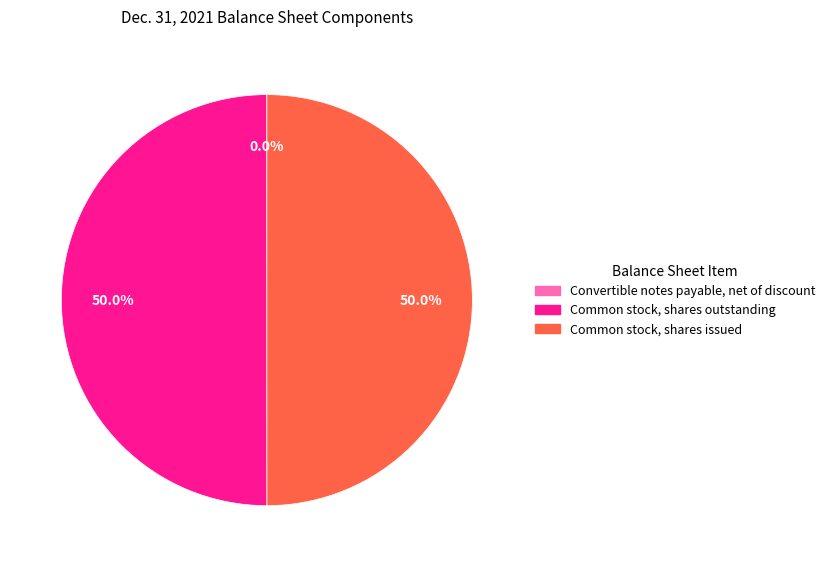

What percentage is the Common stock, shares issued slice, to the nearest percent?

50%